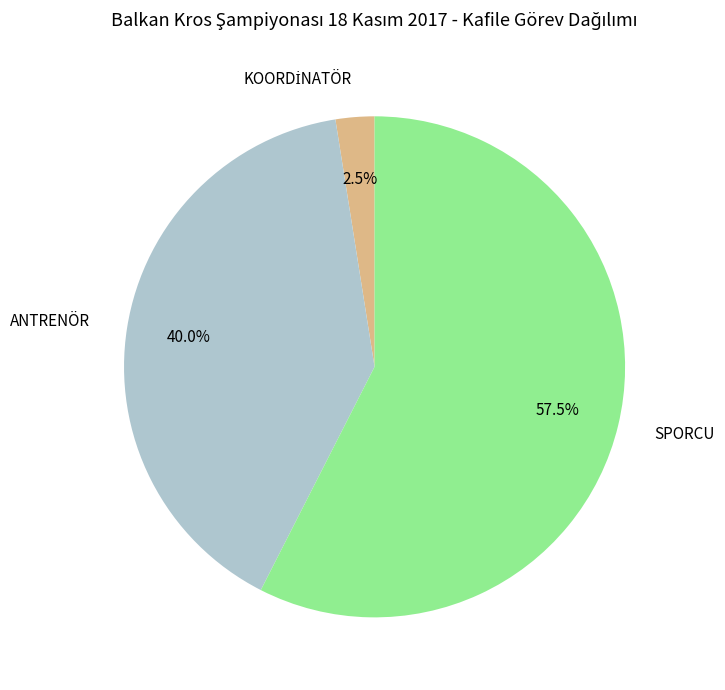

Is it true that ANTRENÖR is 40% of the pie?

True